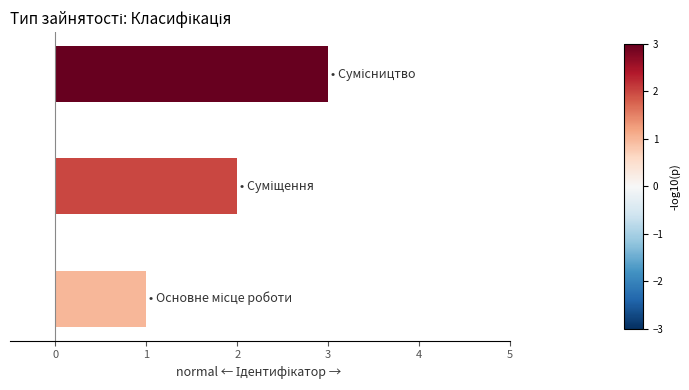

What is the greatest value displayed?

3